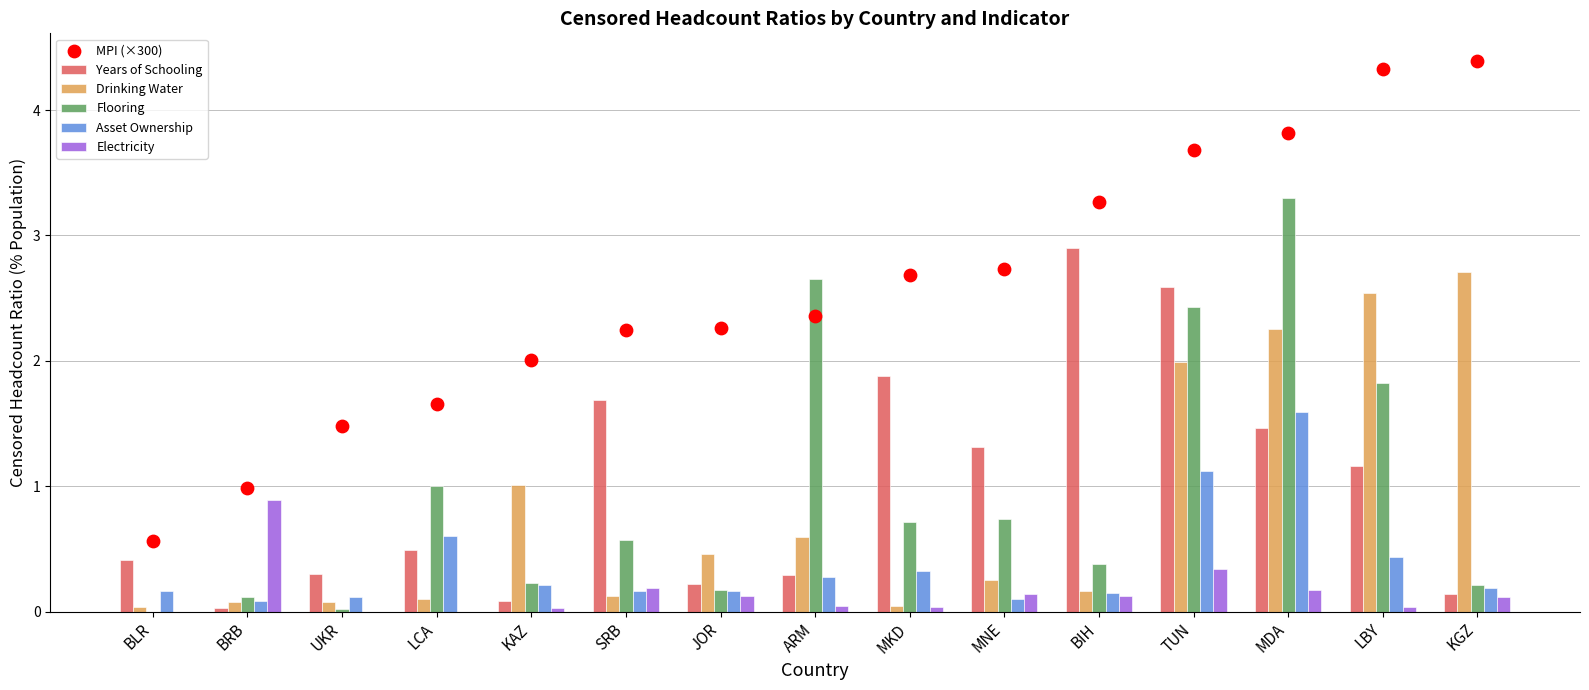

Which series has the largest total across all categories?

MPI (×300)